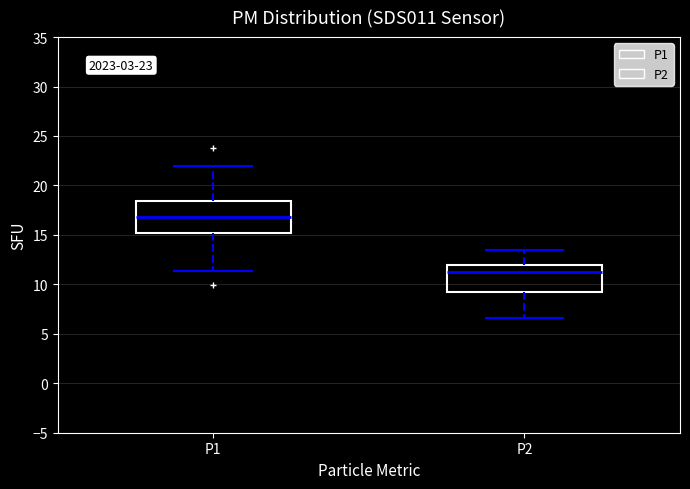

Which box has the lowest median line?

P2